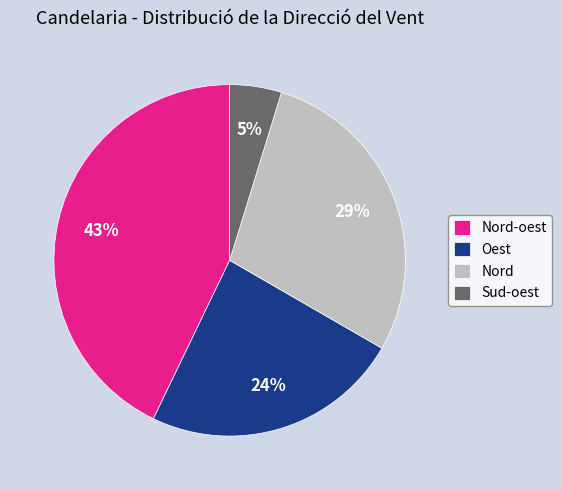

True or false: Nord accounts for 17% of the total.

False